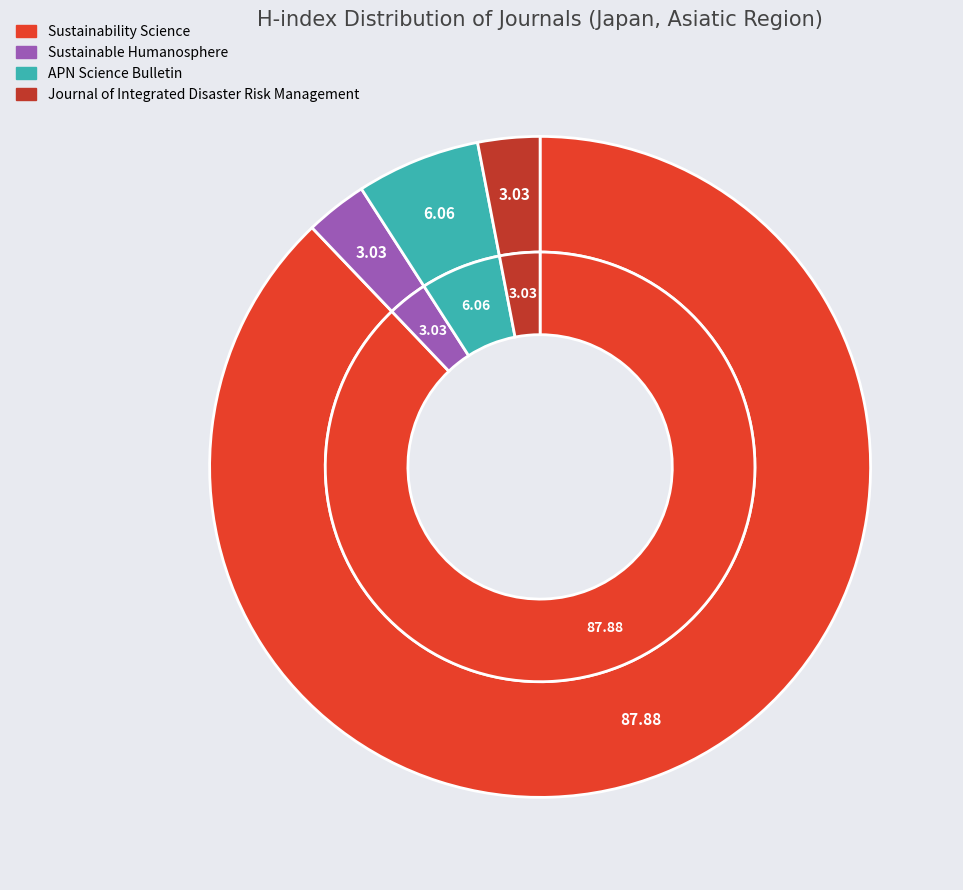

To the nearest percent, what is the combined percentage of Sustainable Humanosphere and Sustainability Science?

91%